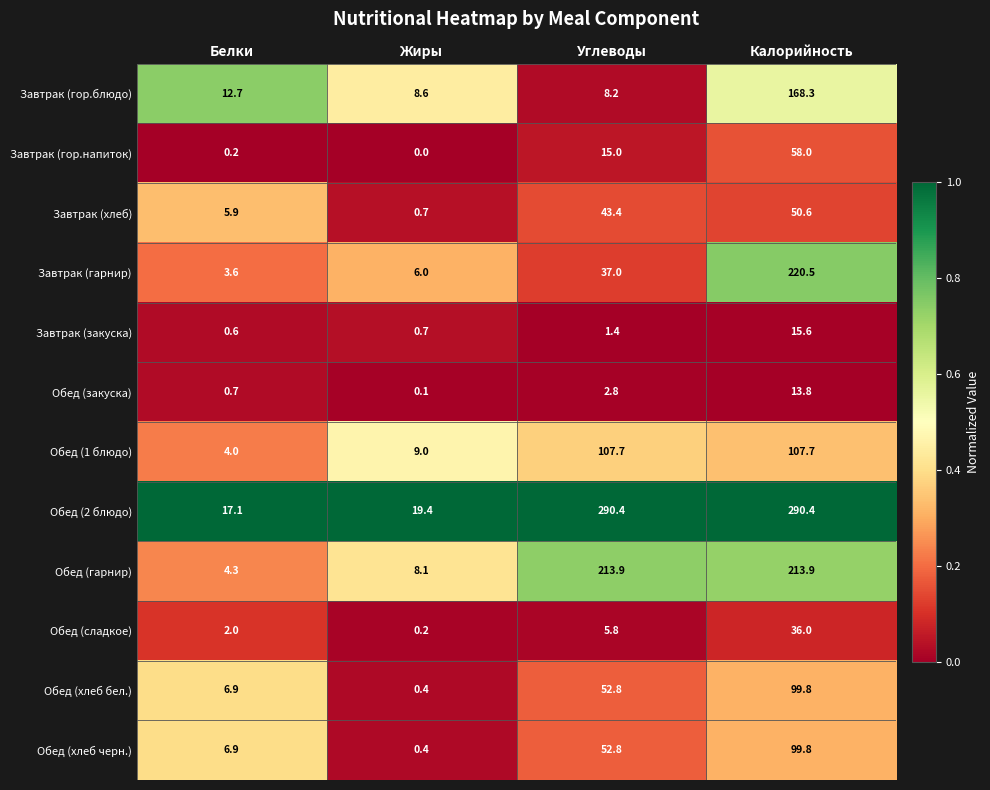

What is the difference between the Обед (закуска) values at Жиры and Углеводы?

2.7